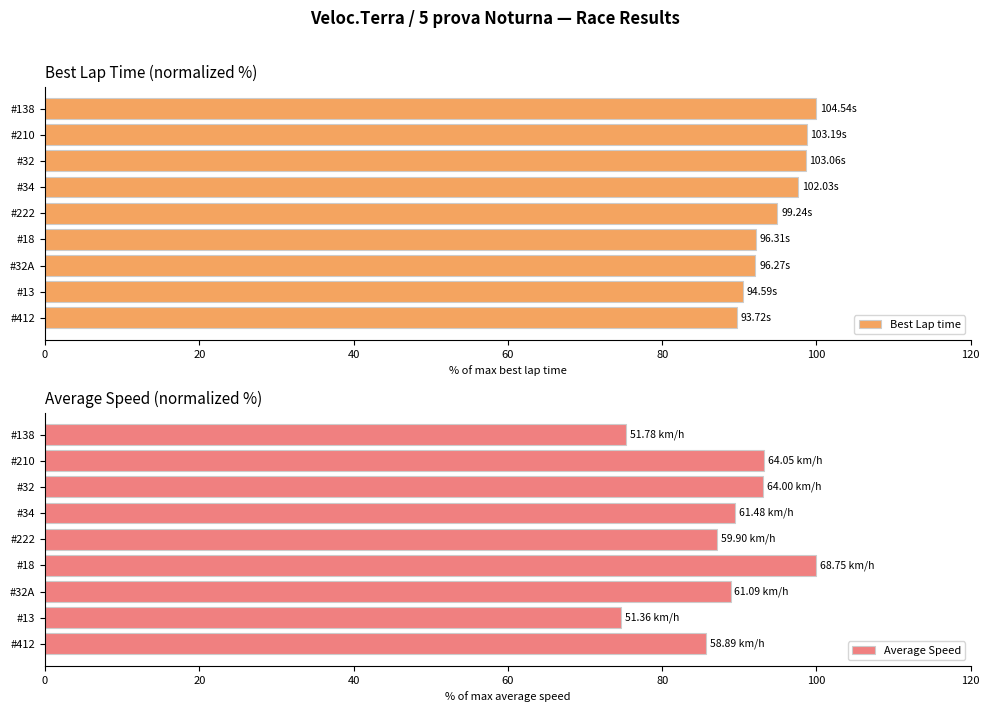

What is the difference between the maximum and minimum values in the Best Lap time series?

10.3